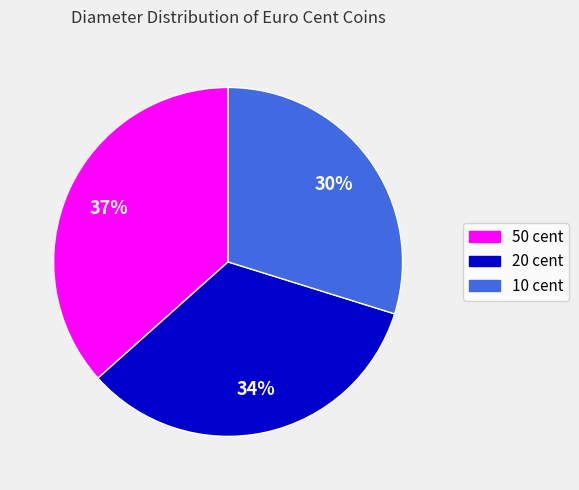

How many segments does this pie chart have?

3